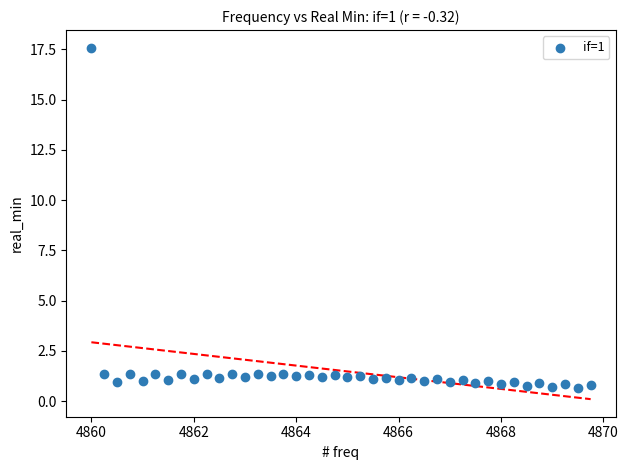

What is the range of X values (max minus min)?

9.8